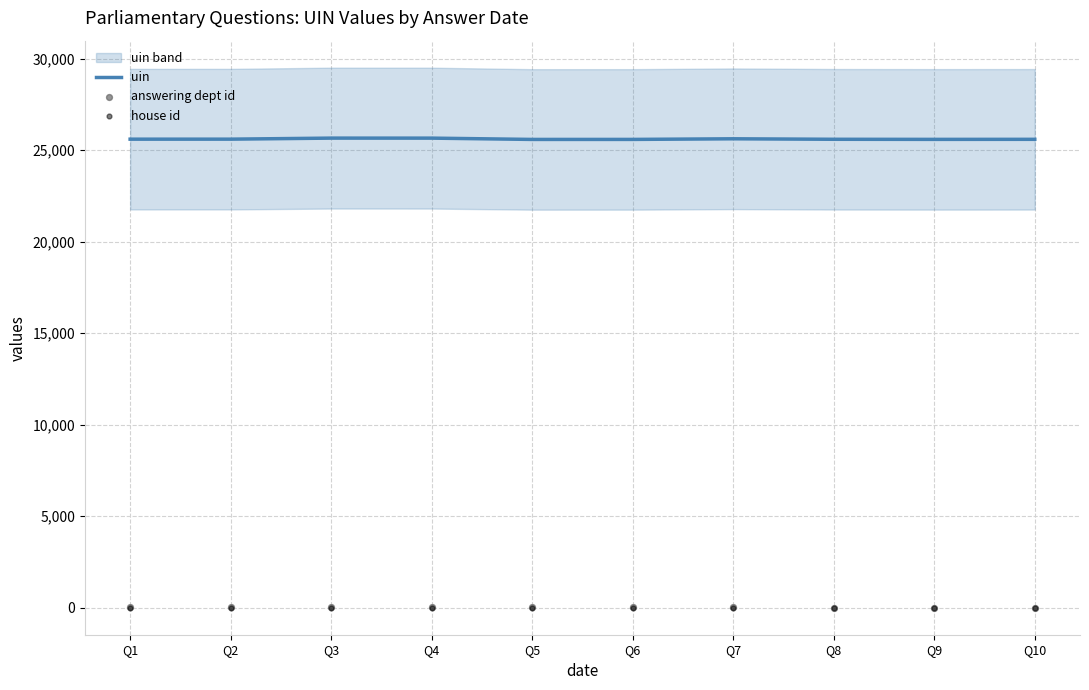

Which series has the largest total across all categories?

uin